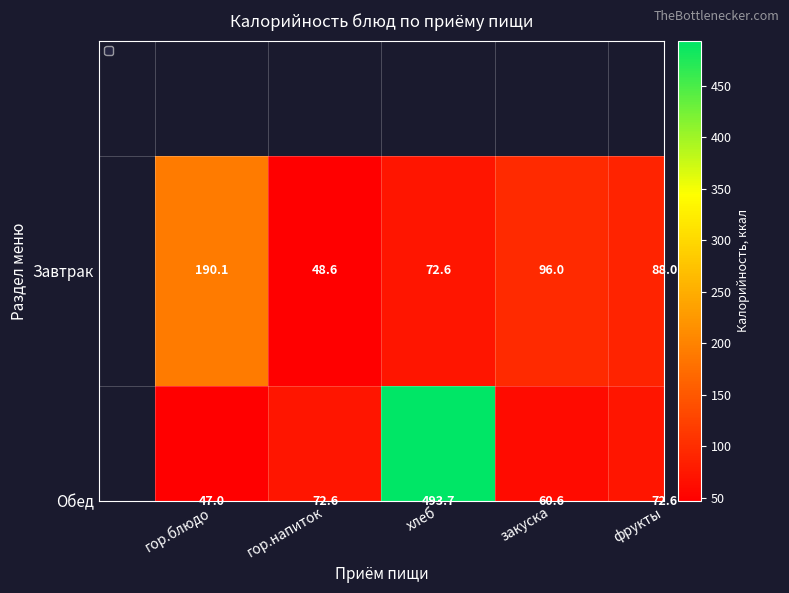

What is the difference between the Завтрак values at гор.напиток and хлеб?

24.0